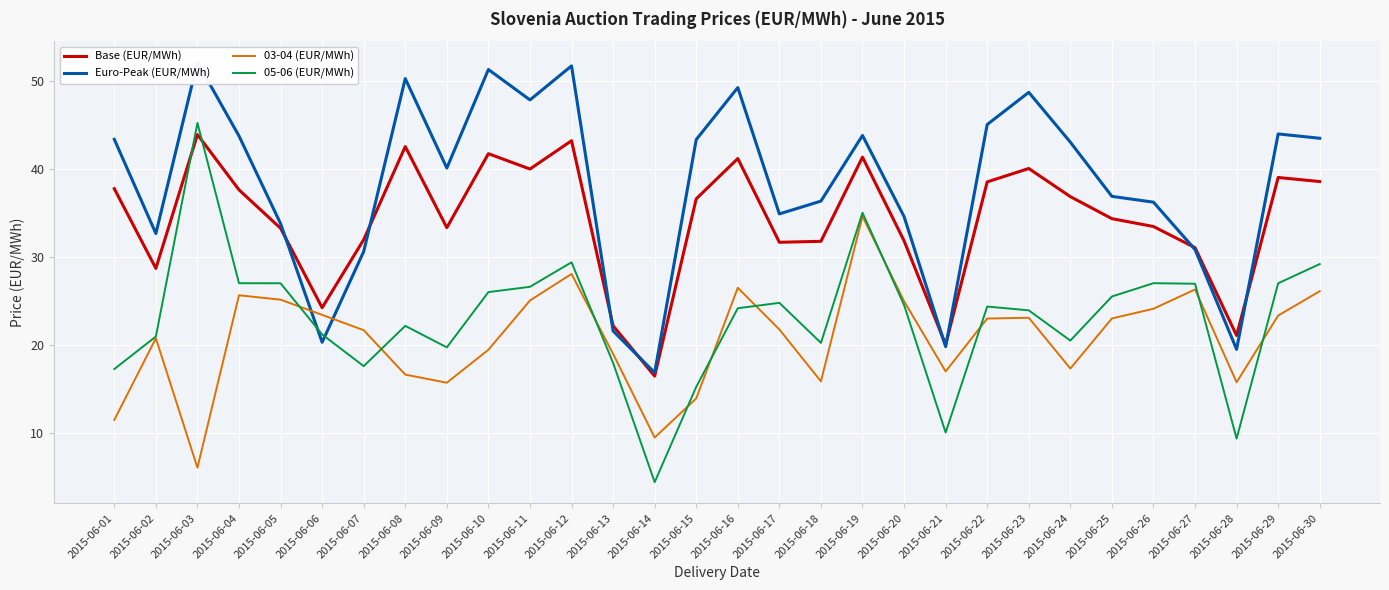

At 2015-06-23, list the series in order from smallest to largest.

03-04 (EUR/MWh), 05-06 (EUR/MWh), Base (EUR/MWh), Euro-Peak (EUR/MWh)